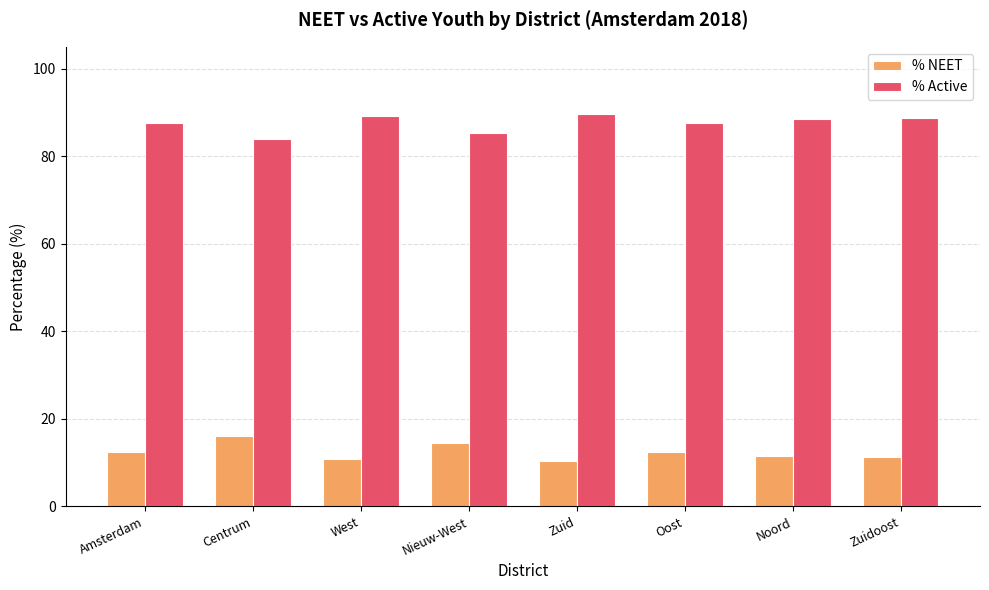

What is the spread (max minus min) of values at Noord?

76.8